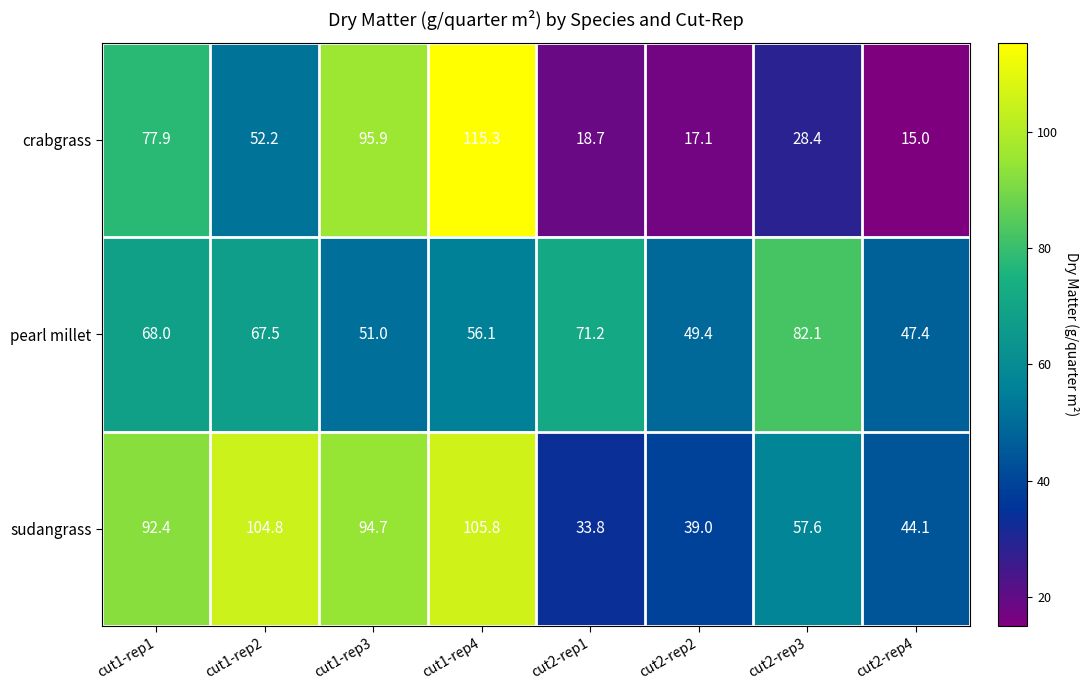

At which category does the chart reach its minimum across all series?

cut2-rep4